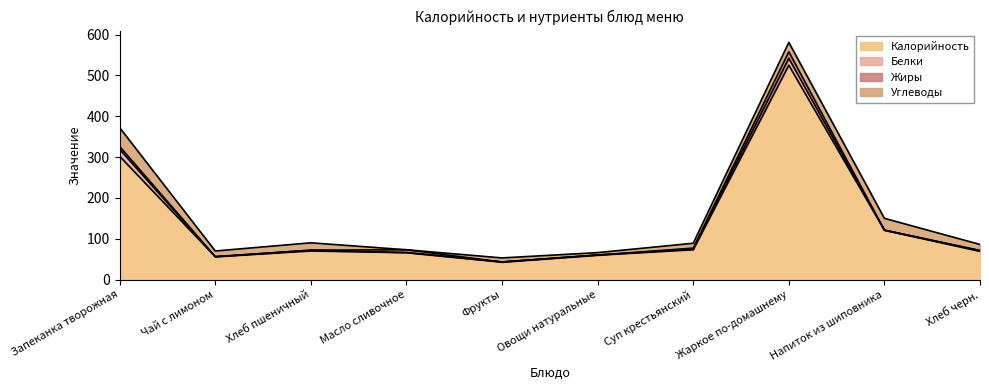

How many positive values does the Белки series have?

5